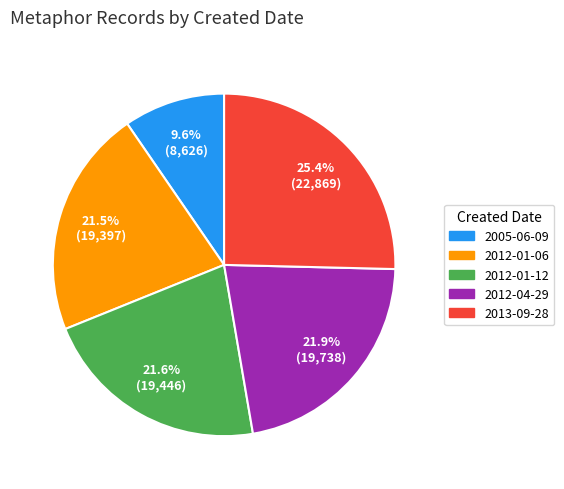

What is the ratio of the value at 2005-06-09 to the value at 2013-09-28?

0.4